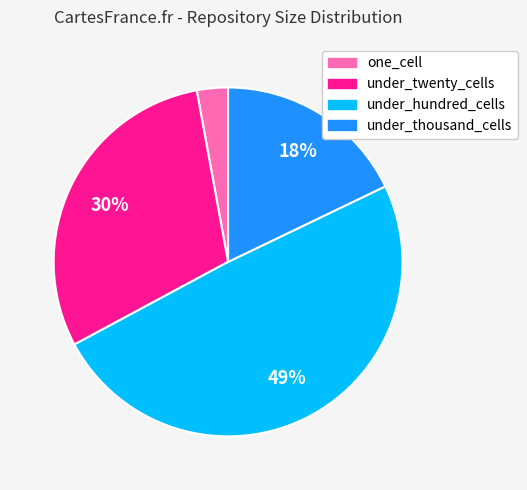

Count the number of slices in the pie.

4